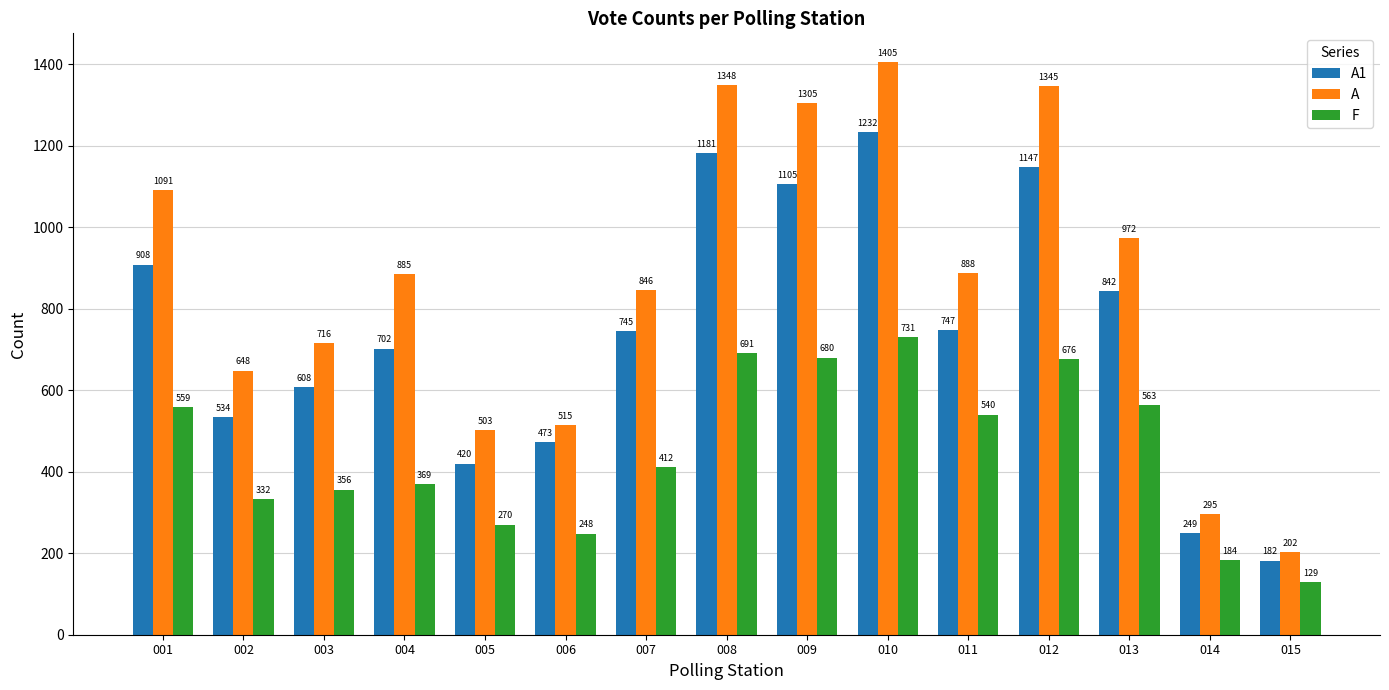

What is the difference between the second highest and minimum values in the A series?

1146